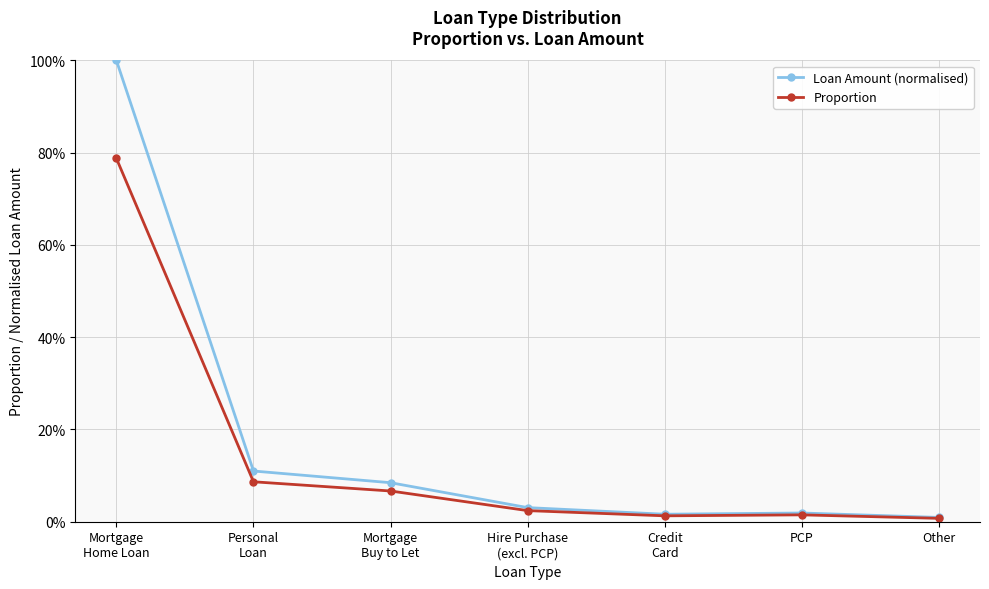

Is this an area chart (filled region under the line)?

No